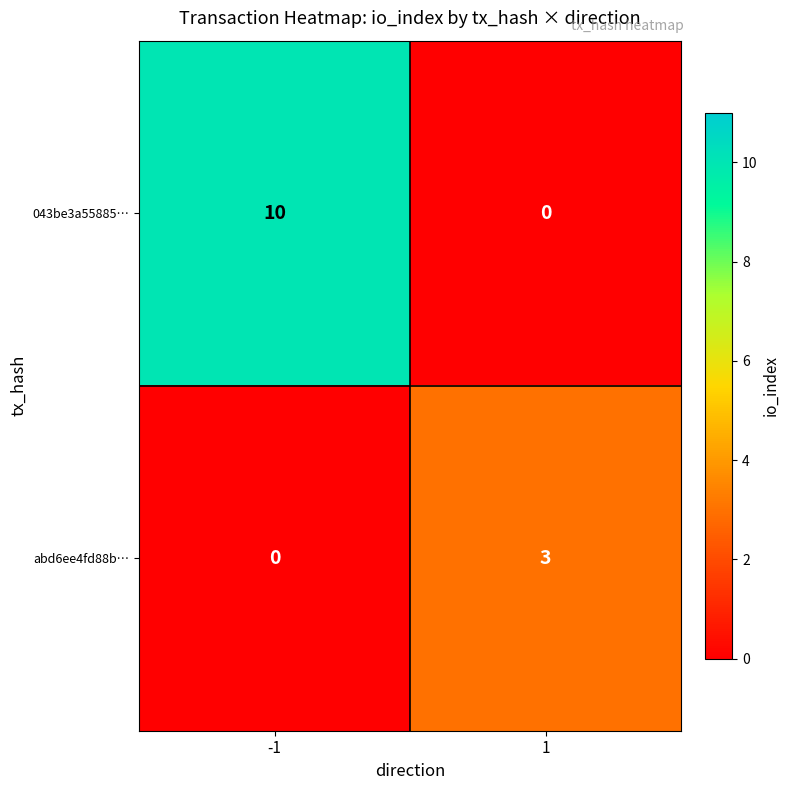

Which series has the largest range (max minus min)?

043be3a55885…